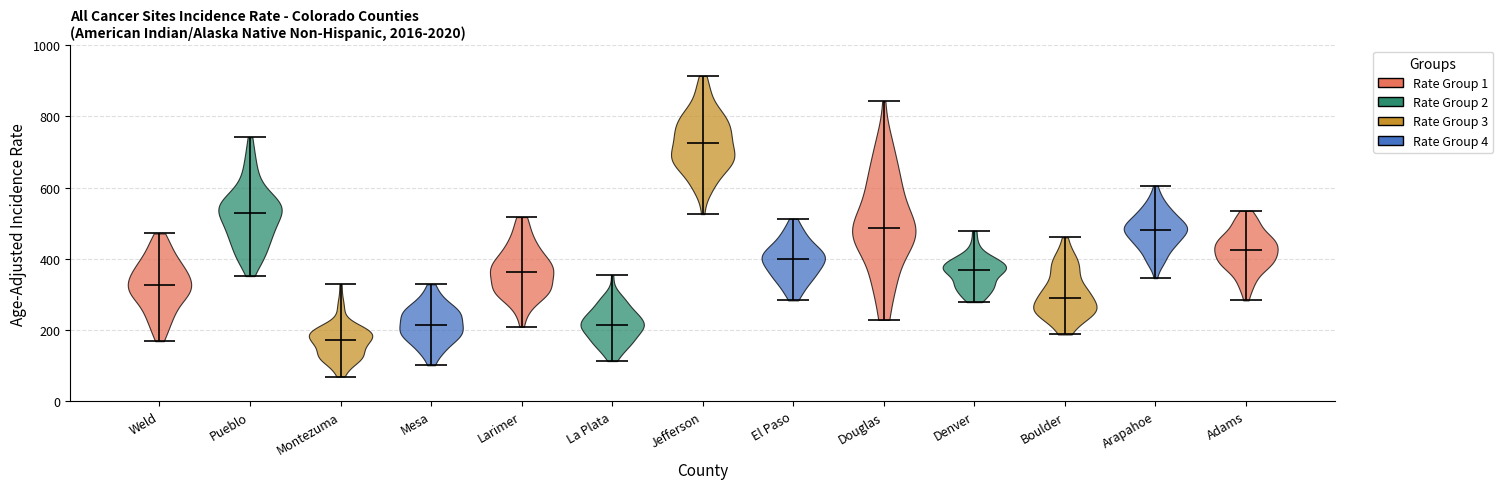

What is the highest point the violin for Weld reaches on the y-axis? The values are not printed on the chart, so give them approximately, as read against the axis.

480